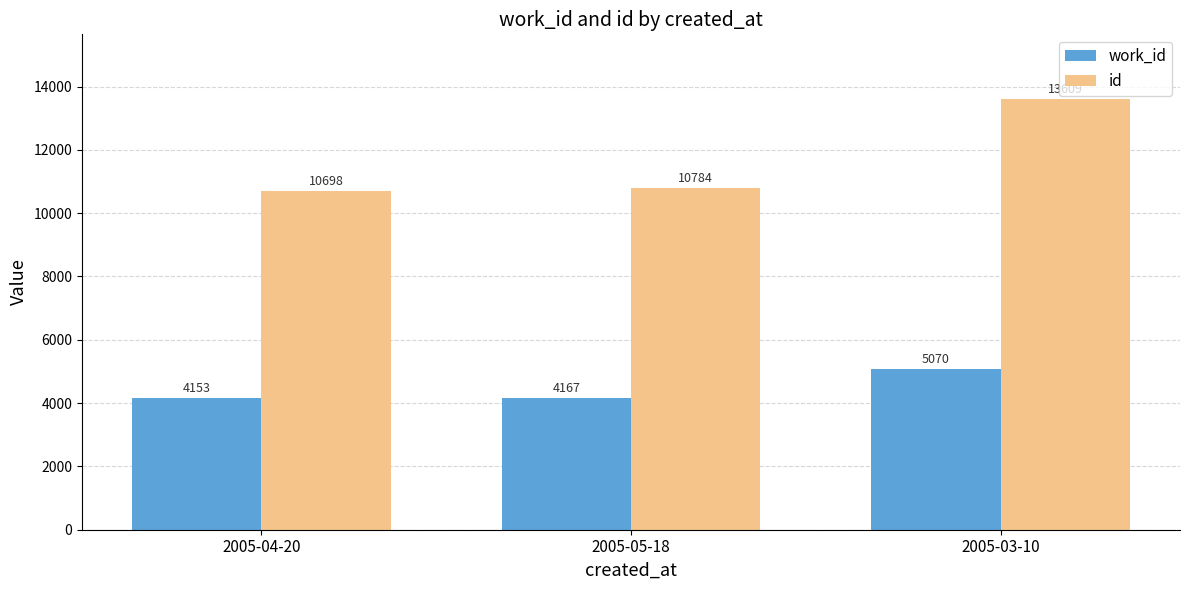

What is the smallest value displayed?

4153